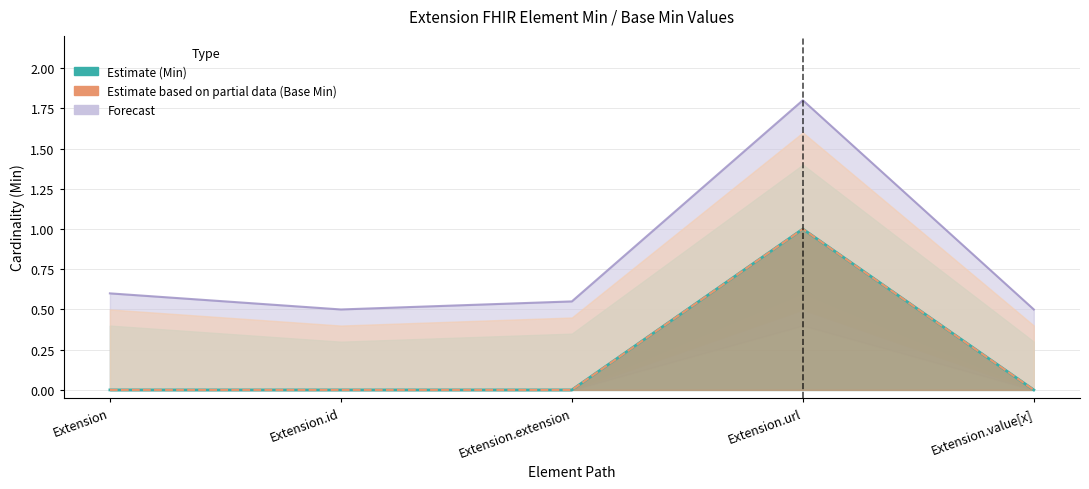

Count the values in the range 0 to 1.

4